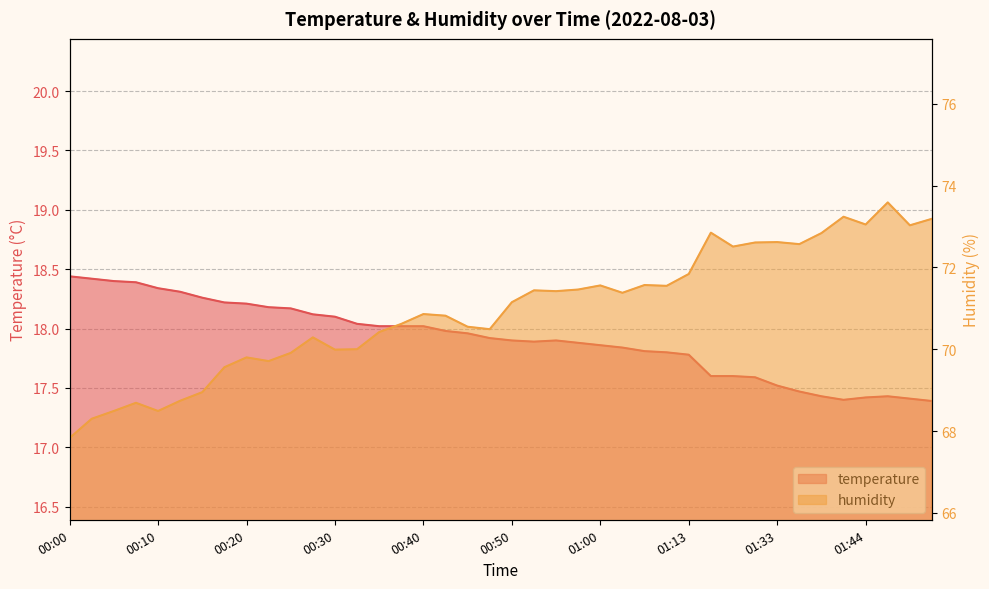

What is the difference between the highest and lowest values at 00:18?

51.3